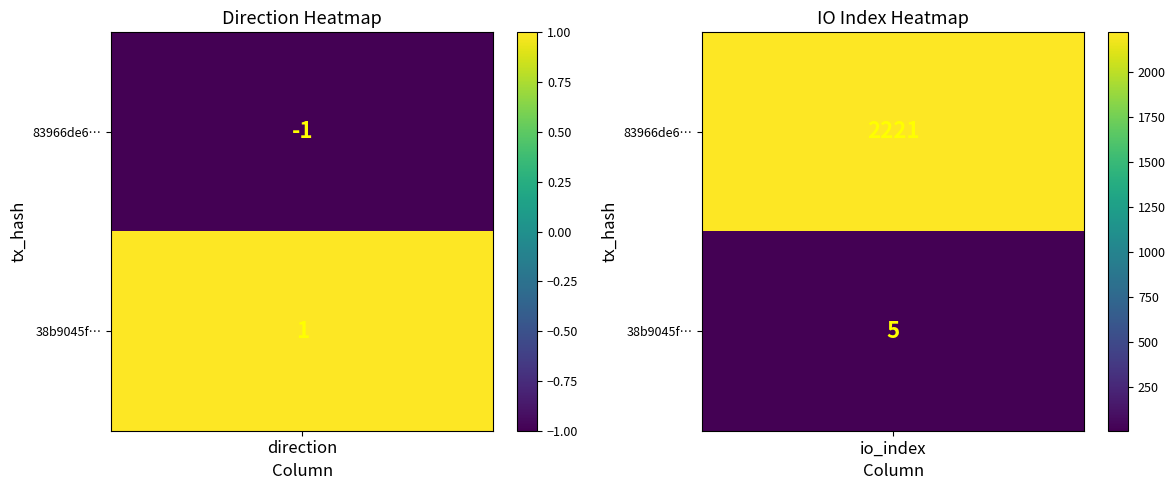

Reading left to right, transcribe all the data shown in this chart.

83966de69d374e10409fae1025353ba9cea3927: 0=-1	1=2221
38b9045fdbae9de310ae35d98fb73fcc448542b: 0=1	1=5